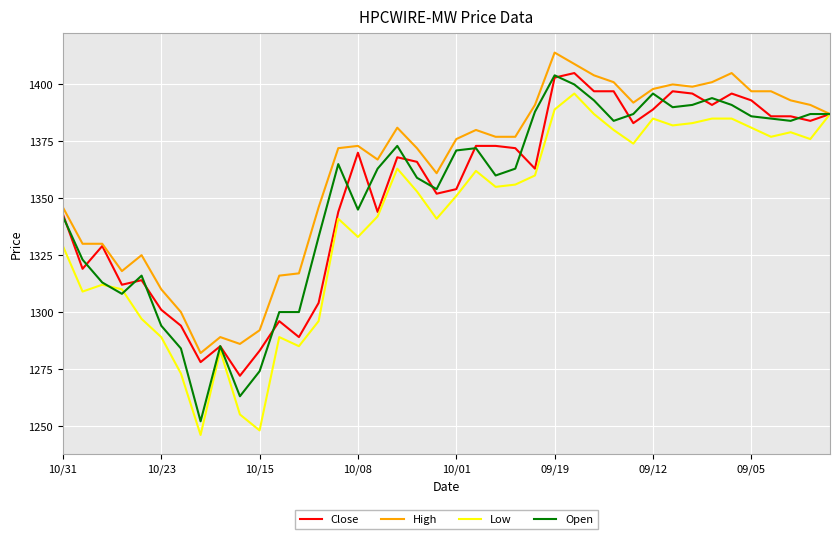

What is the maximum value for High?

1414